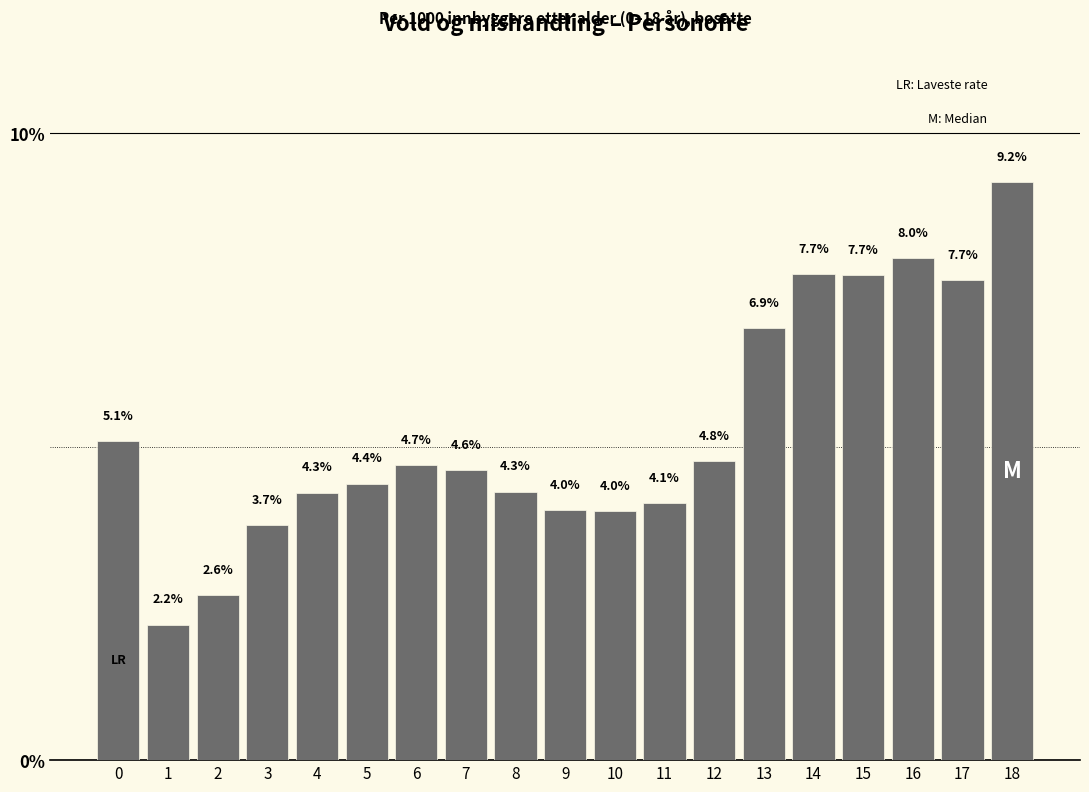

Reading left to right, what are all the values shown in this chart?

0=5.1	1=2.2	2=2.6	3=3.7	4=4.3	5=4.4	6=4.7	7=4.6	8=4.3	9=4.0	10=4.0	11=4.1	12=4.8	13=6.9	14=7.7	15=7.7	16=8.0	17=7.7	18=9.2